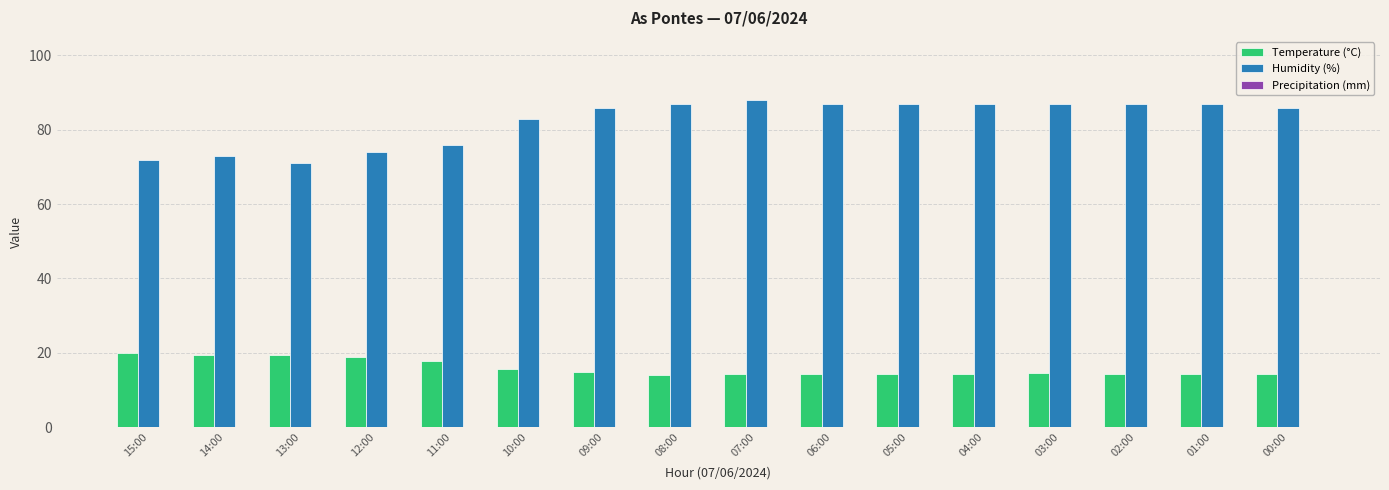

Which series has the largest total across all categories?

Humidity (%)